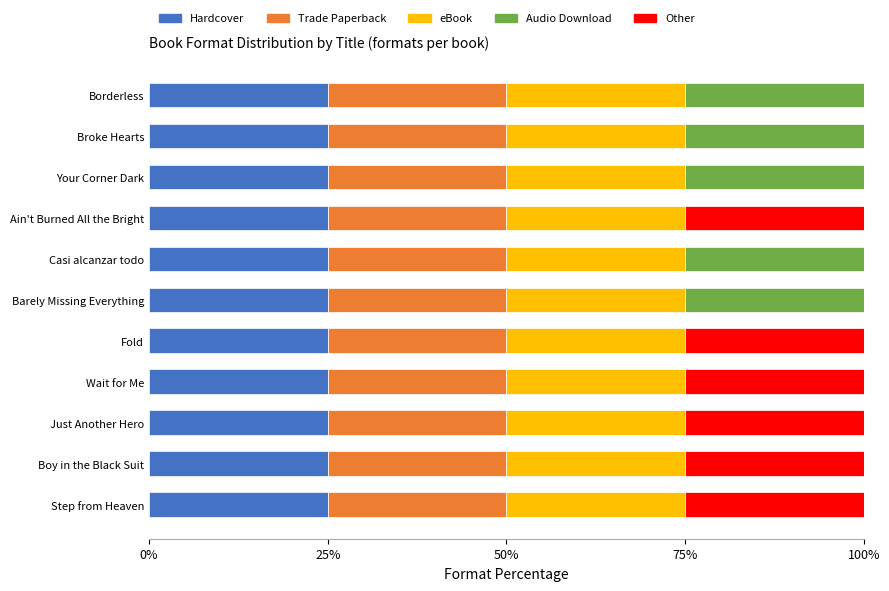

What is the highest value of the Hardcover series?

25